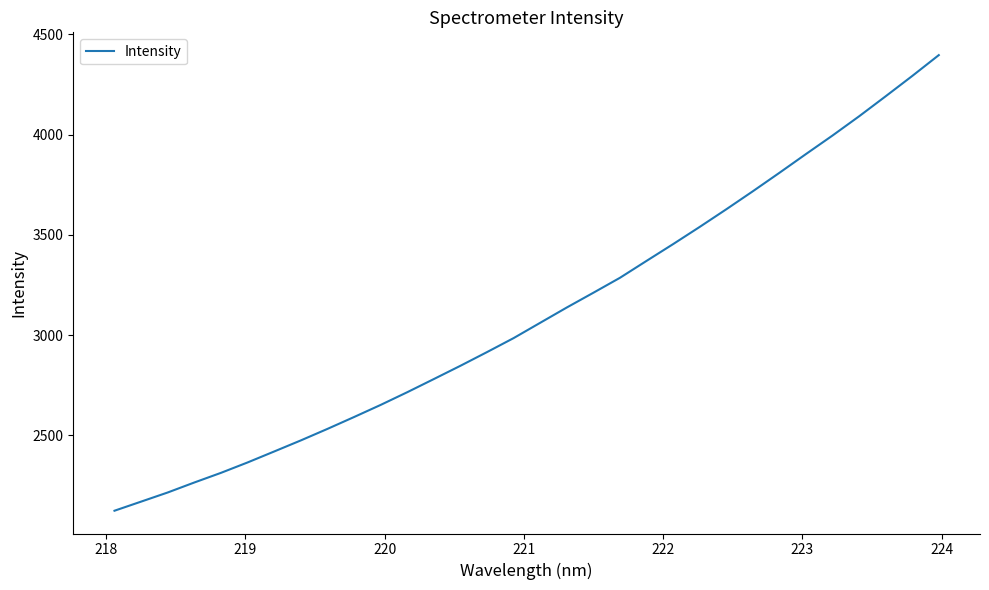

What is the smallest value displayed?

2124.1